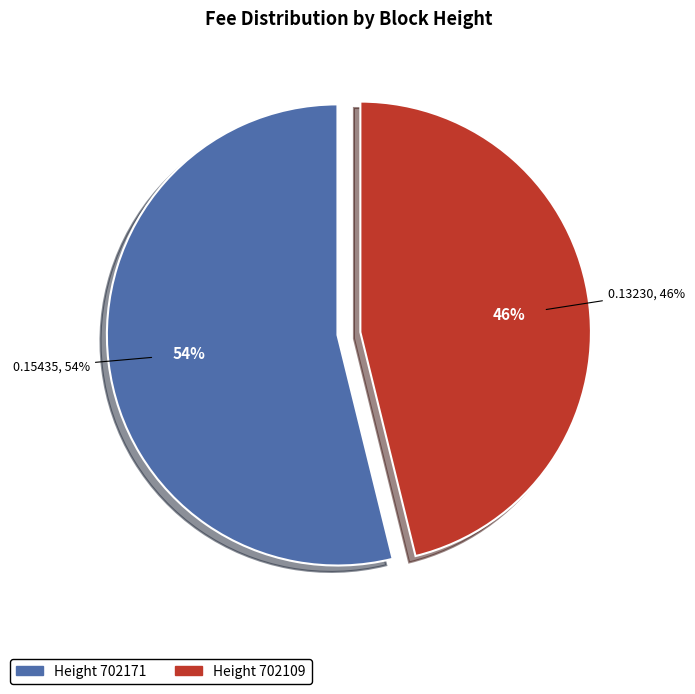

To the nearest percent, what portion does 702109 represent?

46%